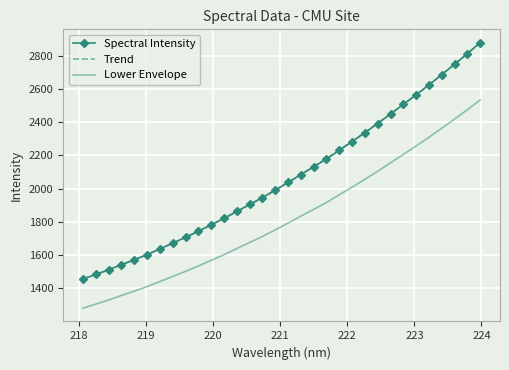

What are all the series names shown in the legend?

Spectral Intensity, Trend, Lower Envelope